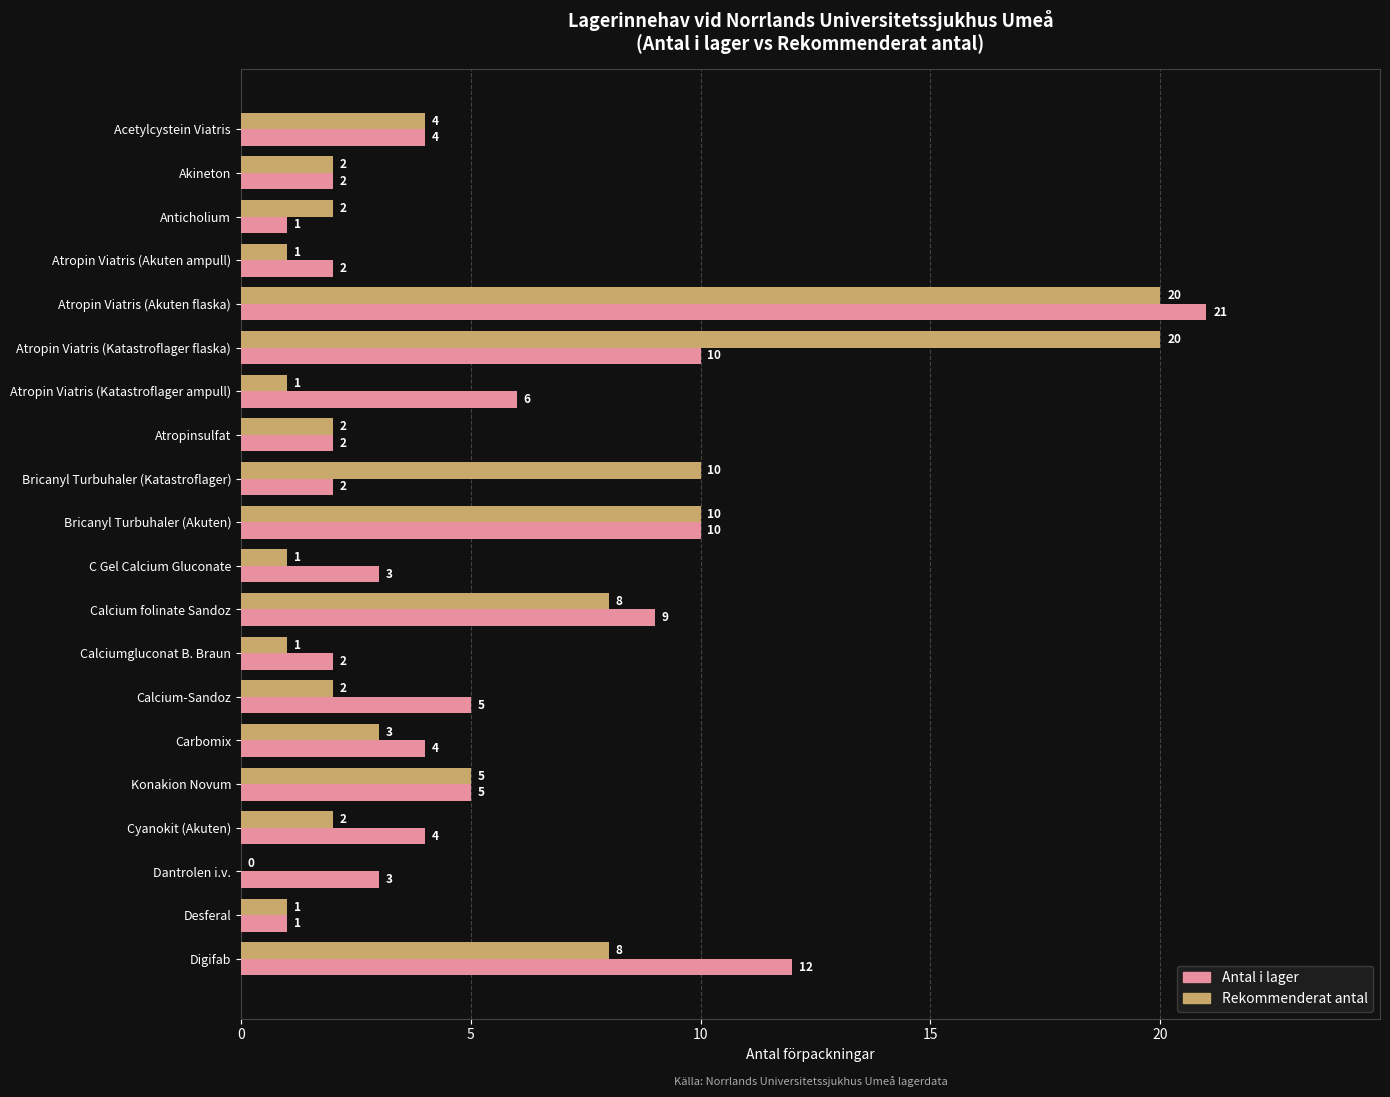

At which category is the sum across all series the highest?

Atropin Viatris (Akuten flaska)